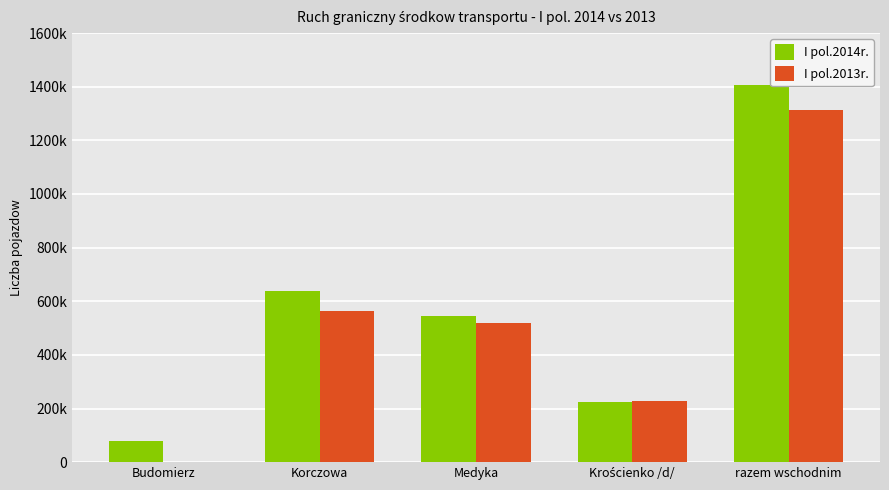

The value of I pol.2013r. at Krościenko /d/ is 318581. True or false?

False